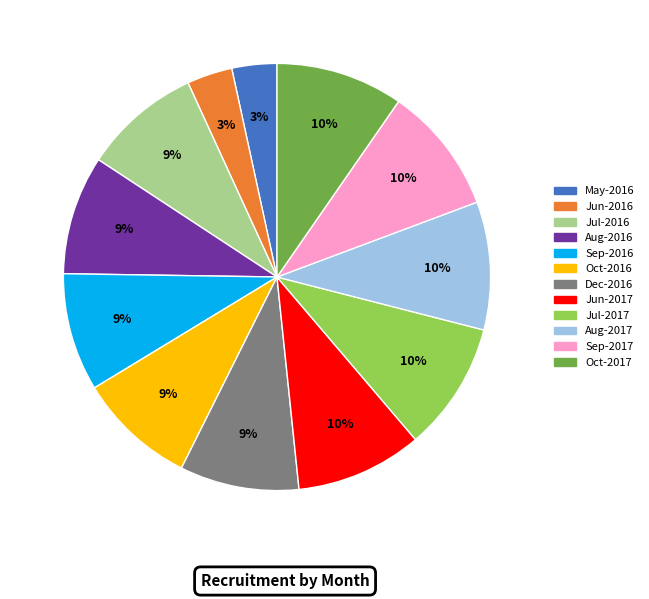

To the nearest percent, what is the difference between the Oct-2017 and Oct-2016 slice percentages?

1%